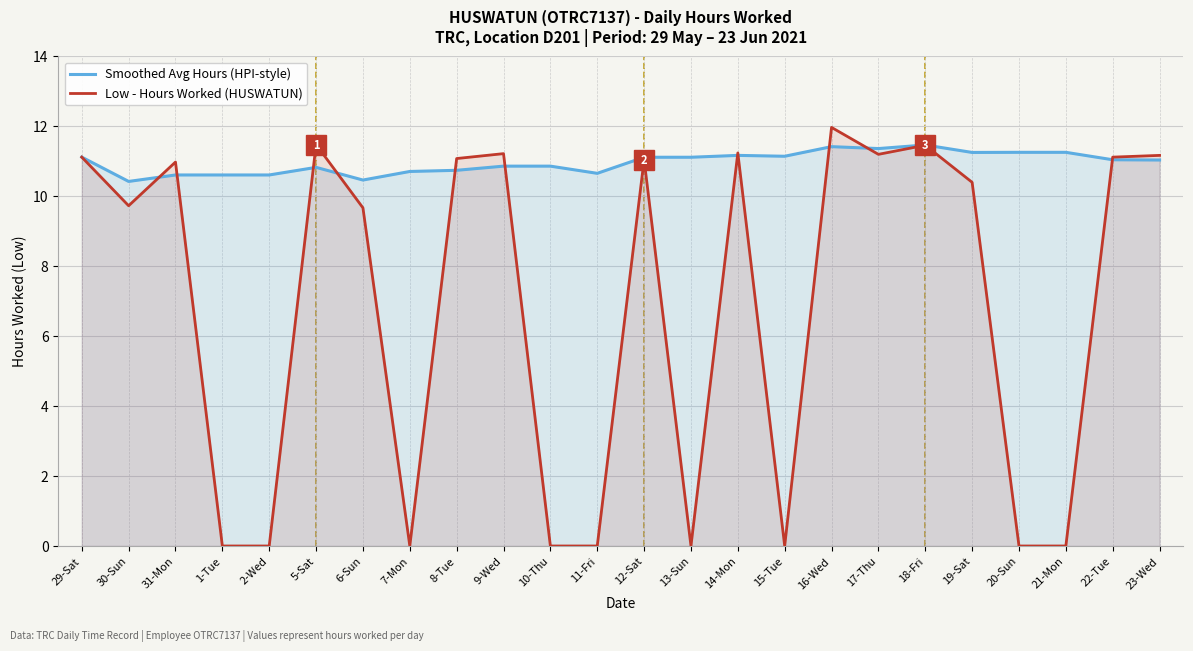

How many categories are shown in the chart?

24